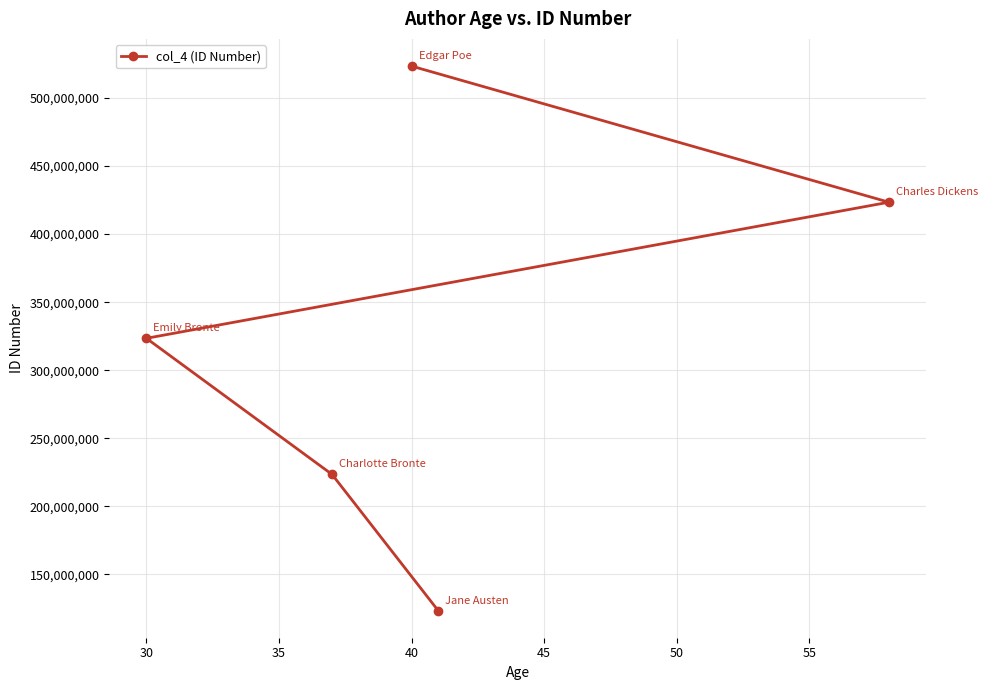

Is it true that the value at 30 is 323456789?

True